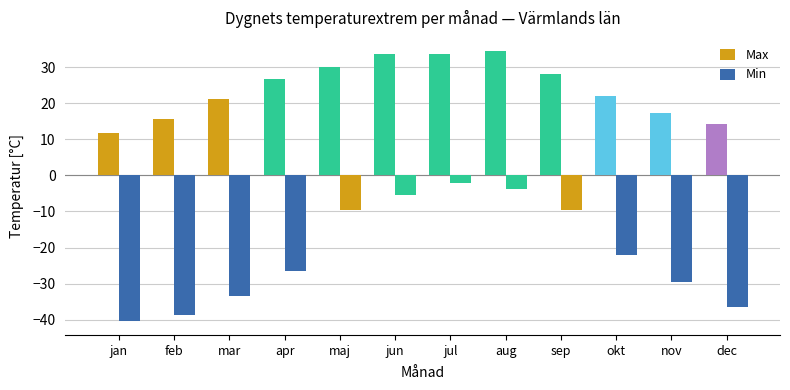

How many bars are there in total?

24